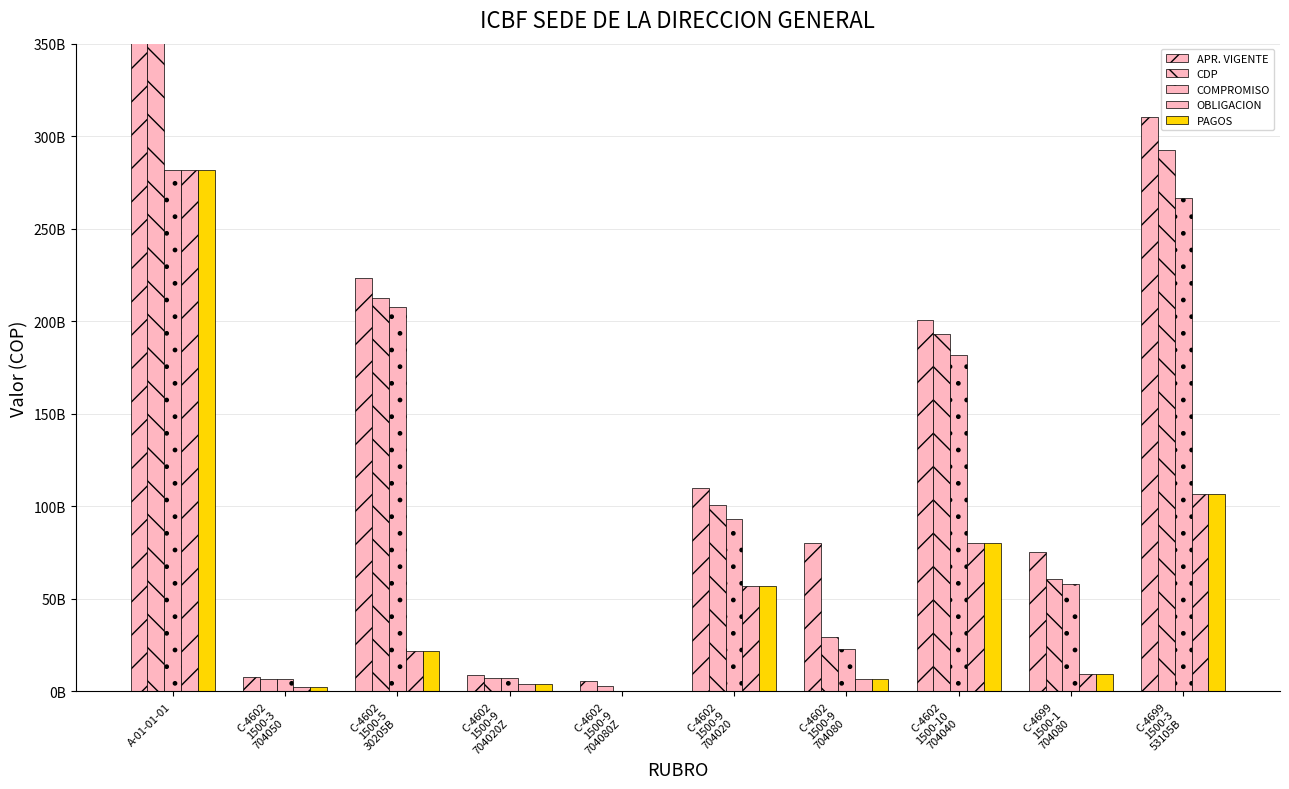

How many bars are there in each group?

5